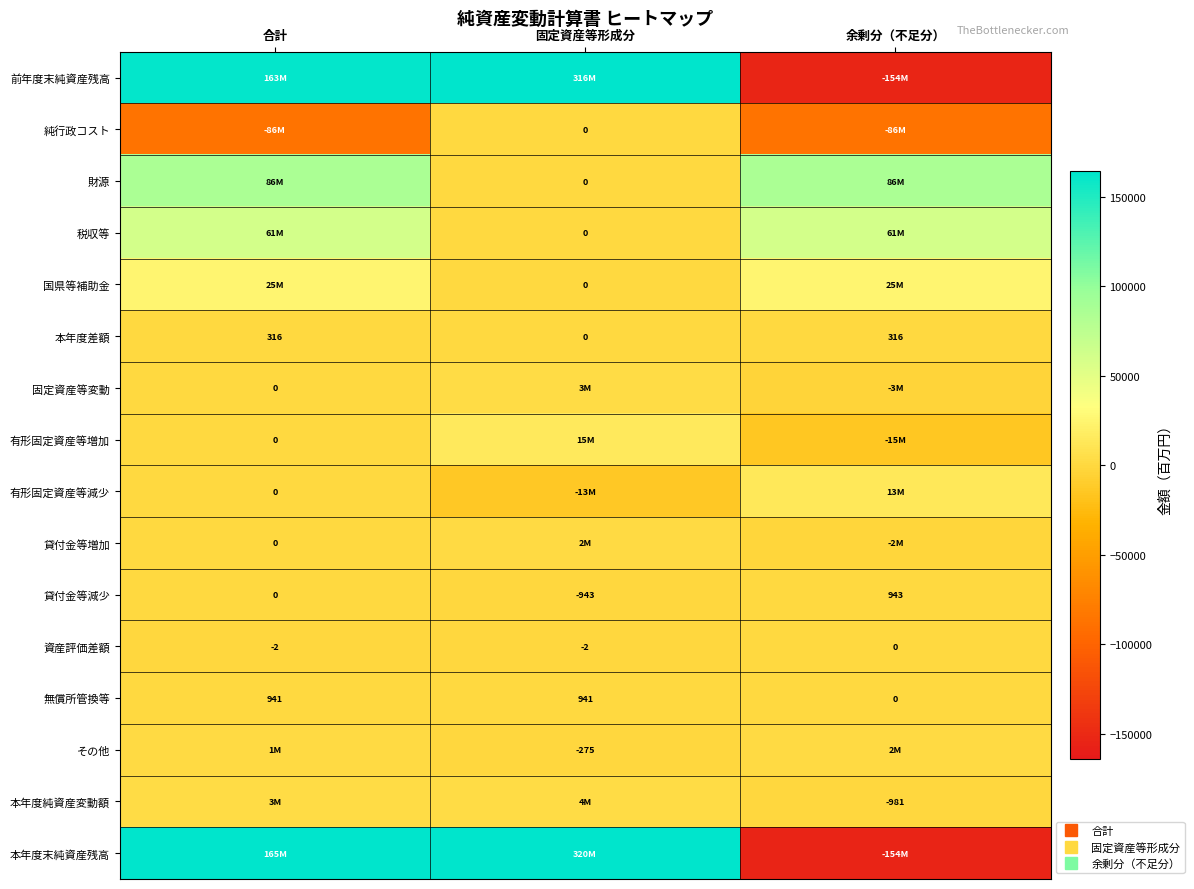

At which category does the chart reach its minimum across all series?

余剰分（不足分）